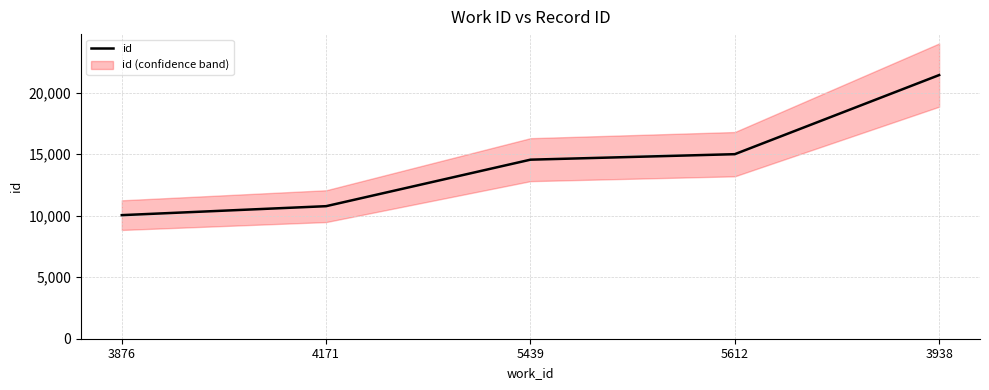

What is the minimum value shown in the chart?

10044